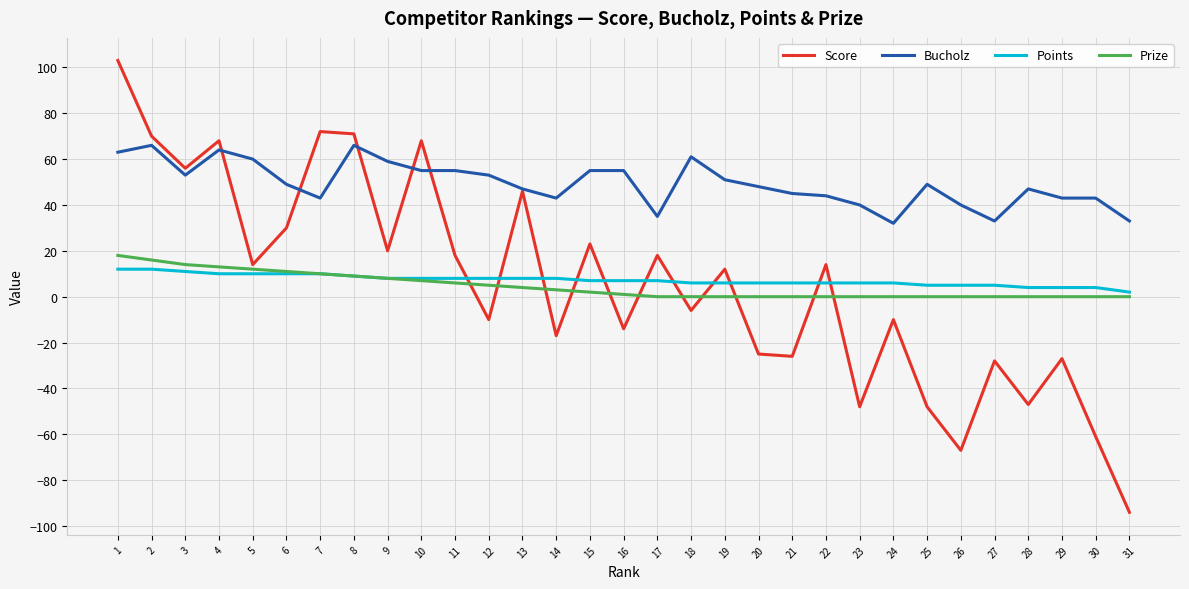

How many intersections are there between Points and Score?

11